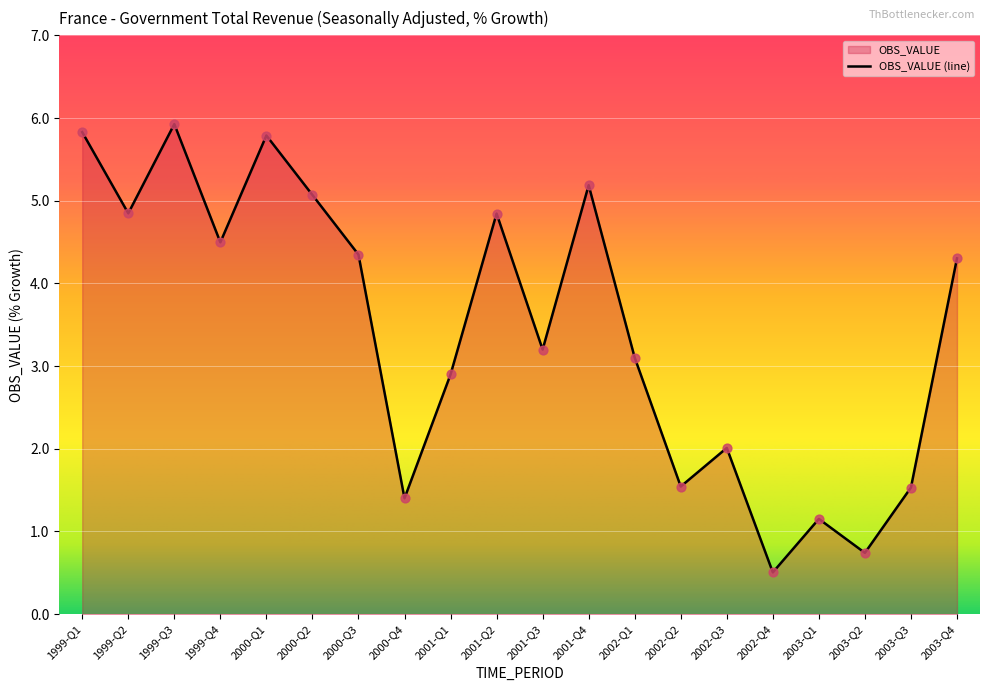

Approximately how many times larger is the value at 2003-Q1 compared to 2000-Q1?

0.2